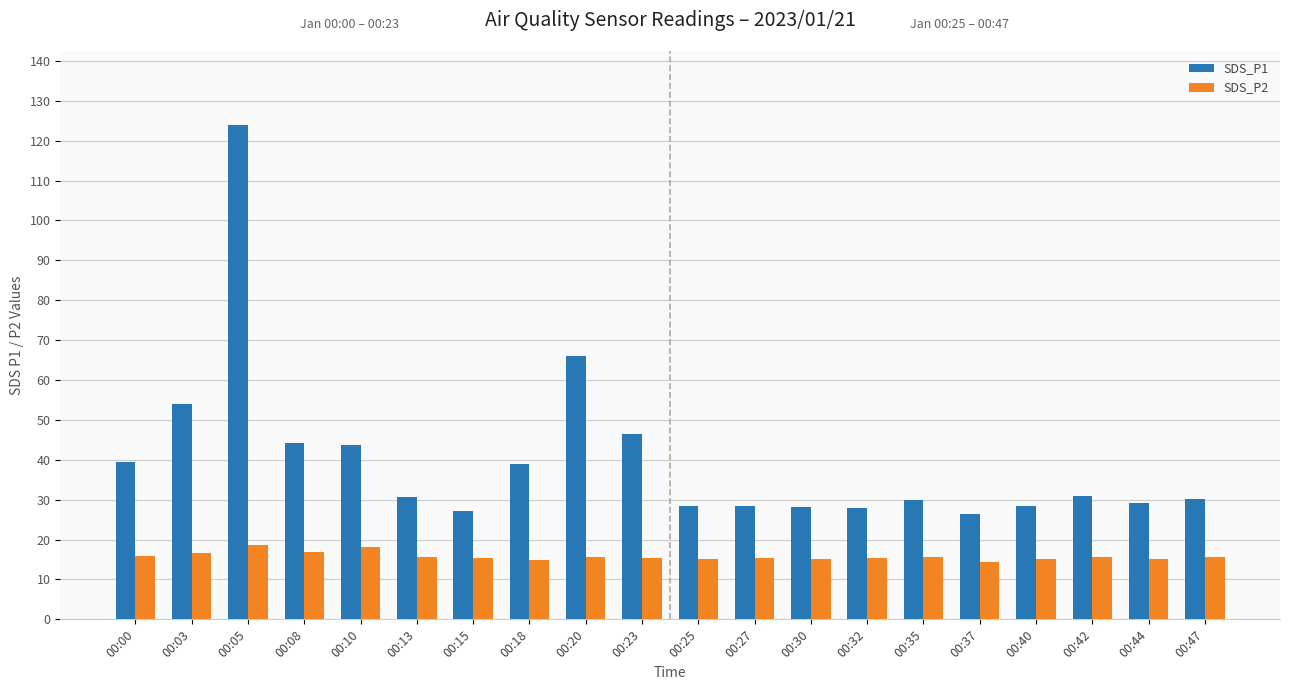

Which series has the widest spread of values?

SDS_P1